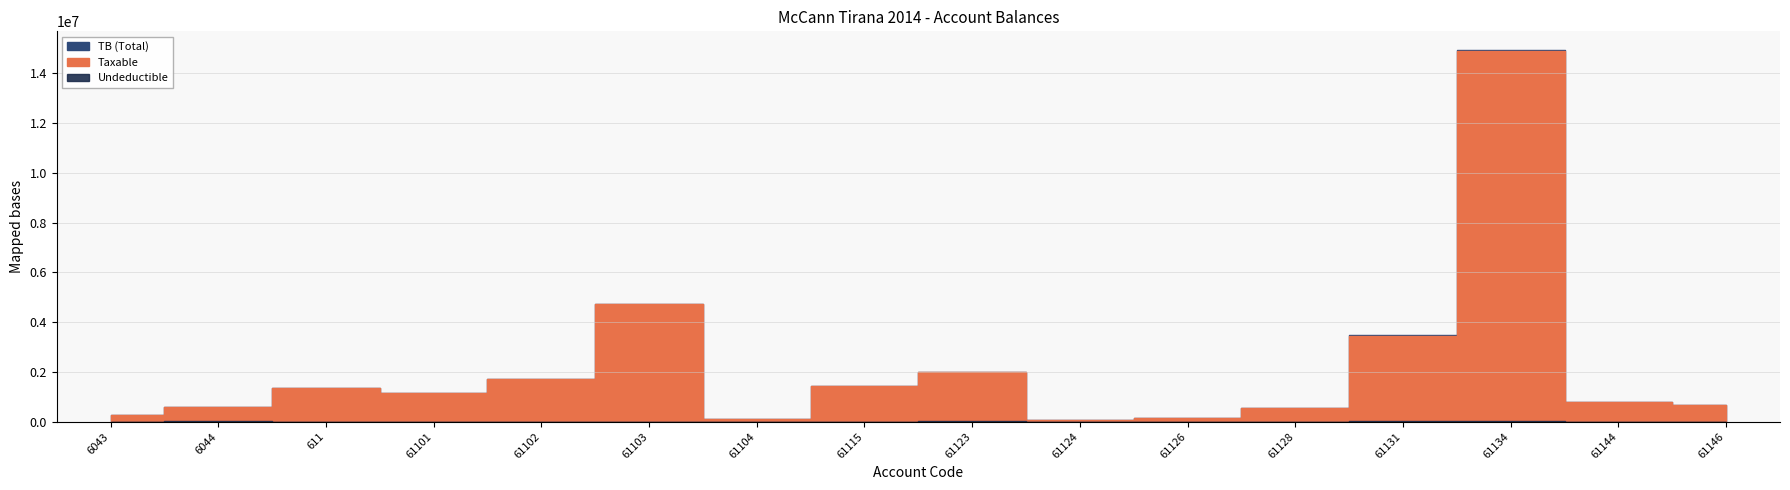

The Undeductible series shows 24869.7 at 61104. True or false?

False